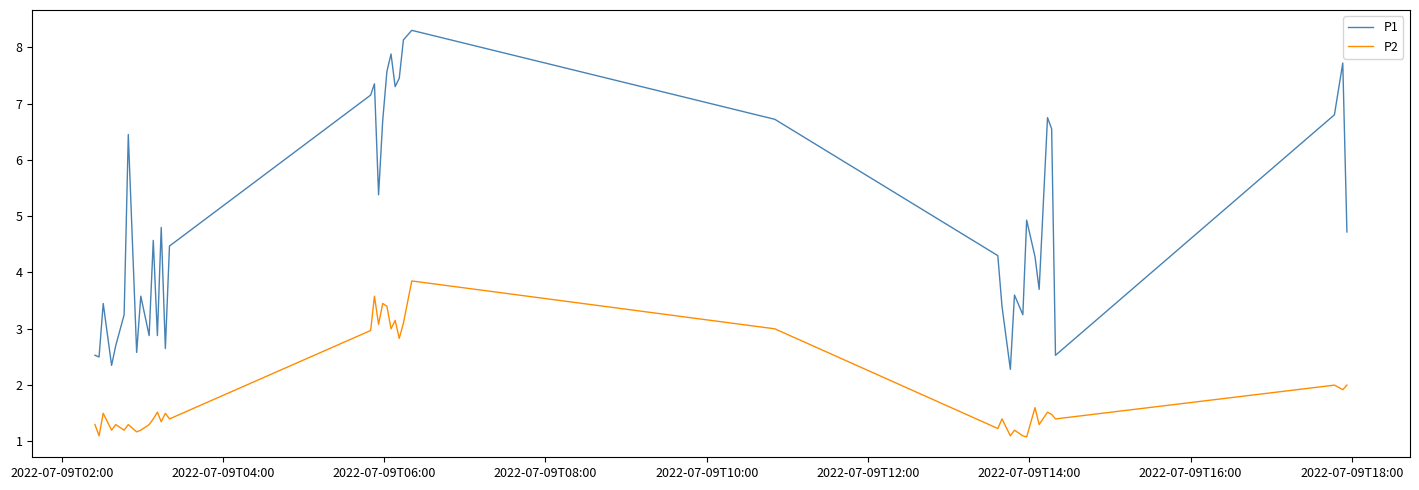

Which series has the widest spread of values?

P1